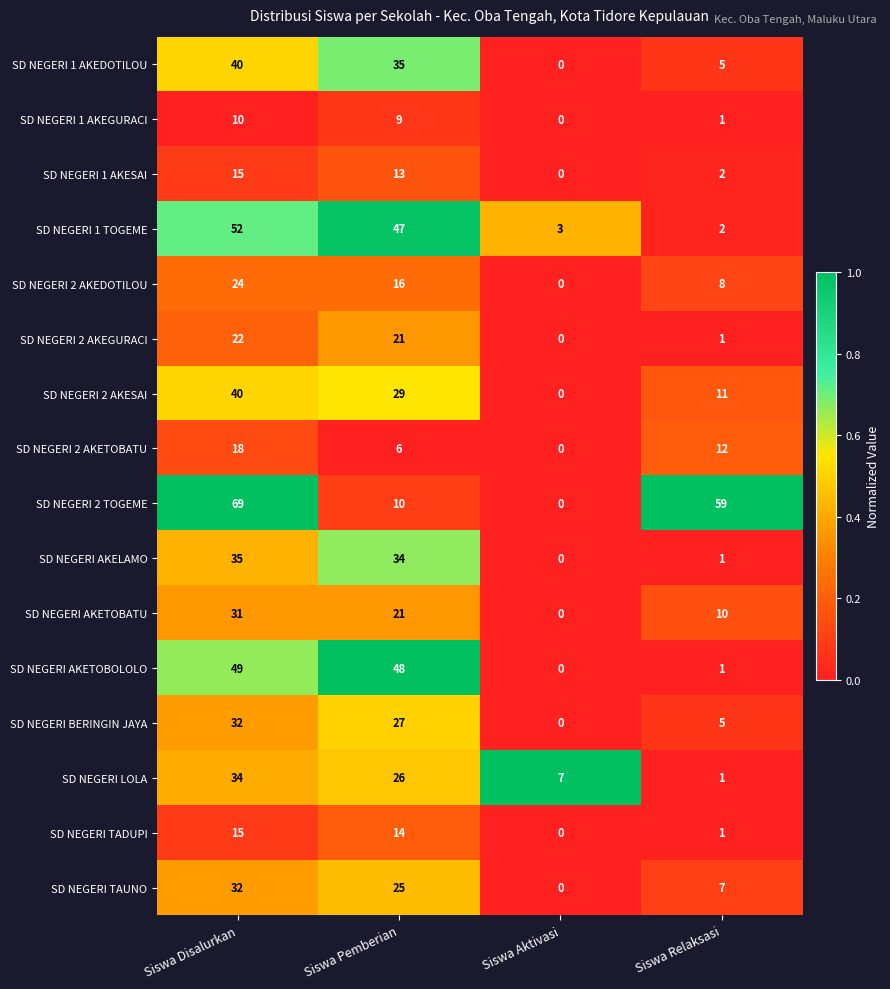

The value of SD NEGERI 1 AKESAI at Siswa Pemberian is 6. True or false?

False